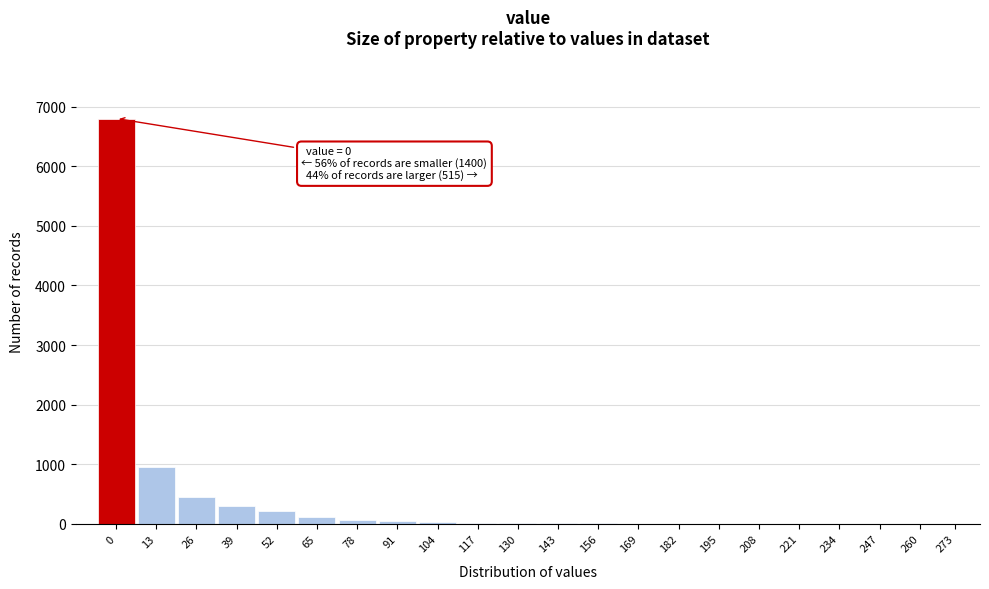

Approximately how many times larger is the value at 13 compared to 52?

4.4